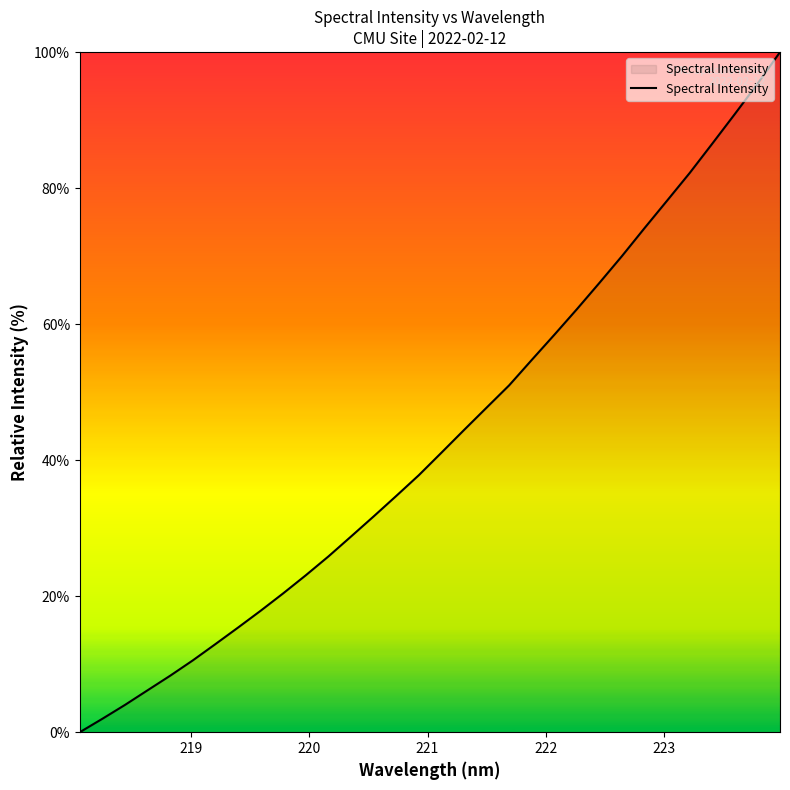

What is the greatest value displayed?

100.0